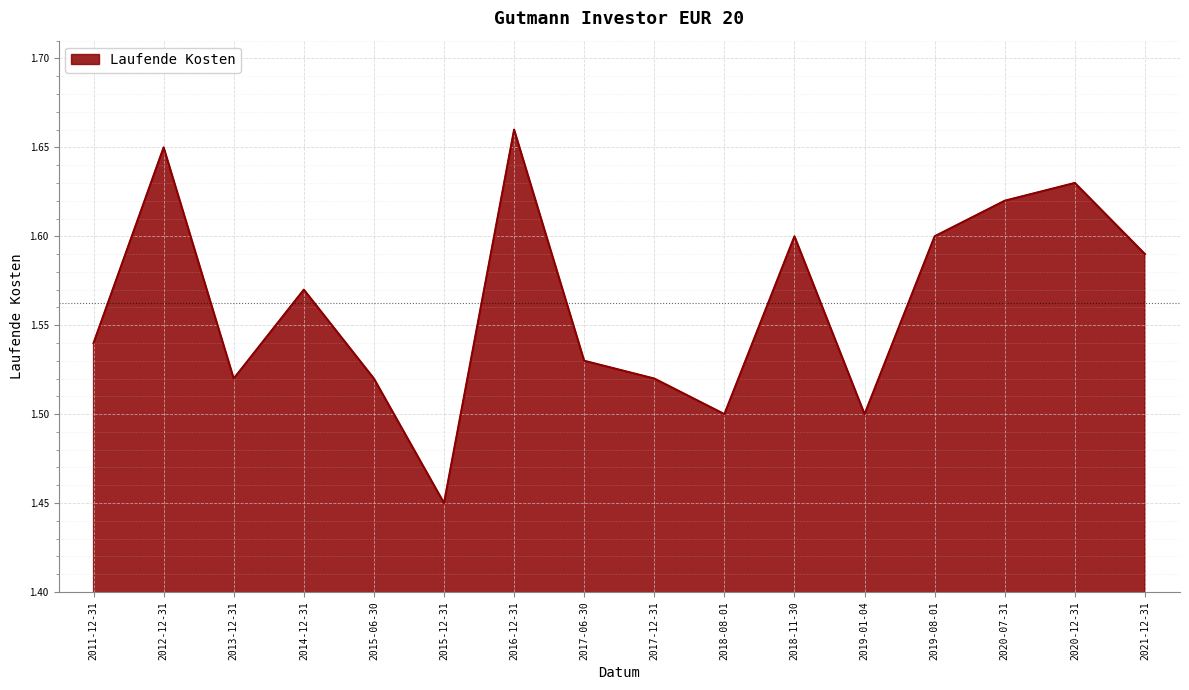

Which label corresponds to the smallest value in the chart?

2015-12-31